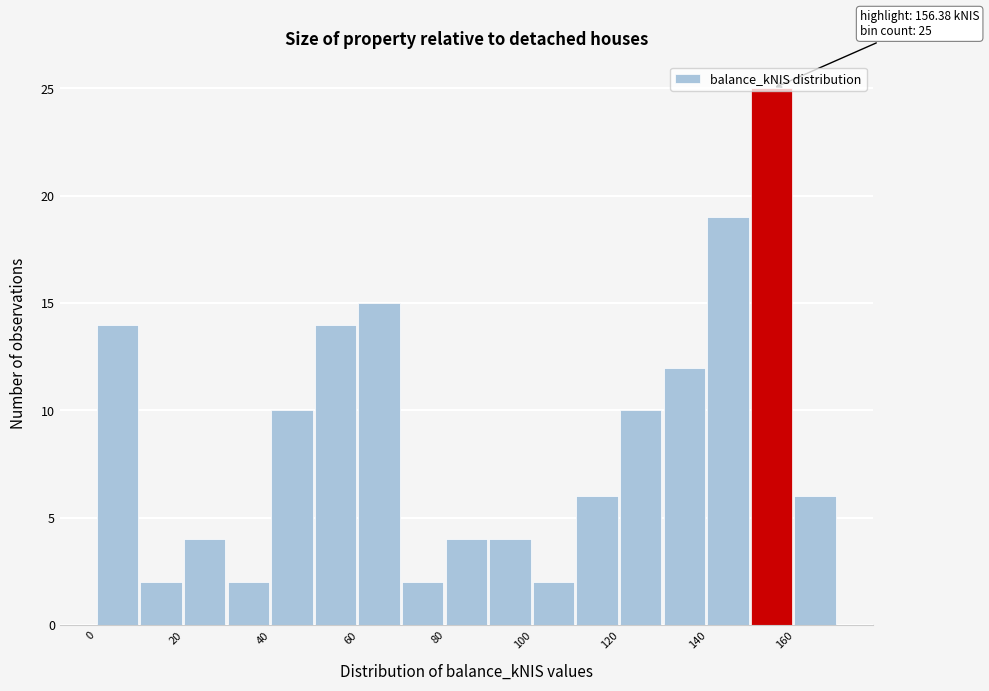

Over which range of the x-axis is the bar tallest?

150 to 160